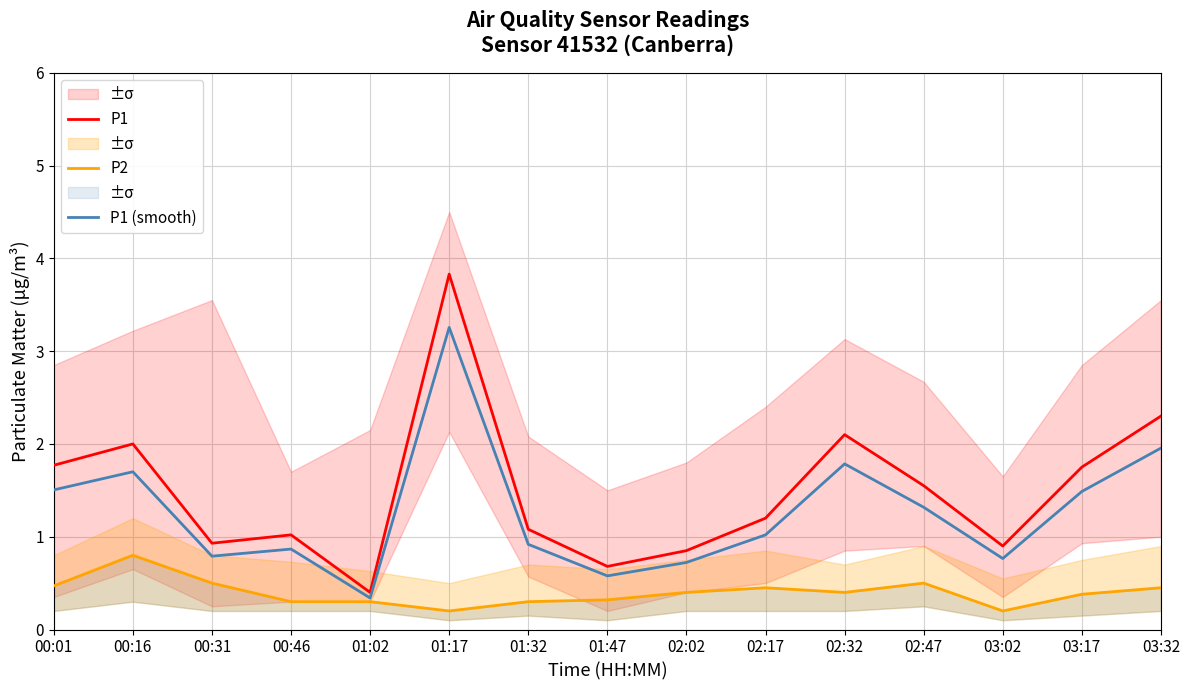

True or false: P1 has more than 0 points higher than both neighbors.

True